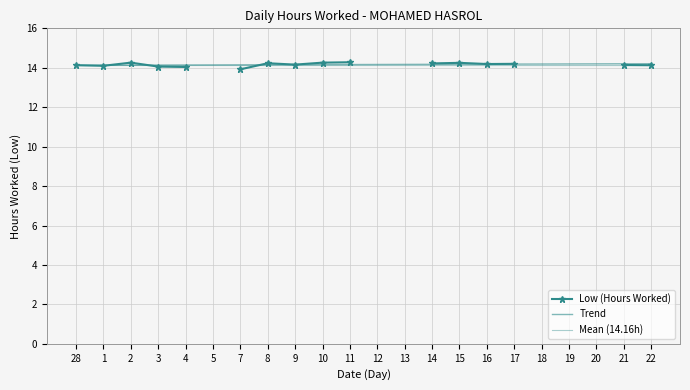

What are all the series names shown in the legend?

Low (Hours Worked), Trend, Mean (14.16h)